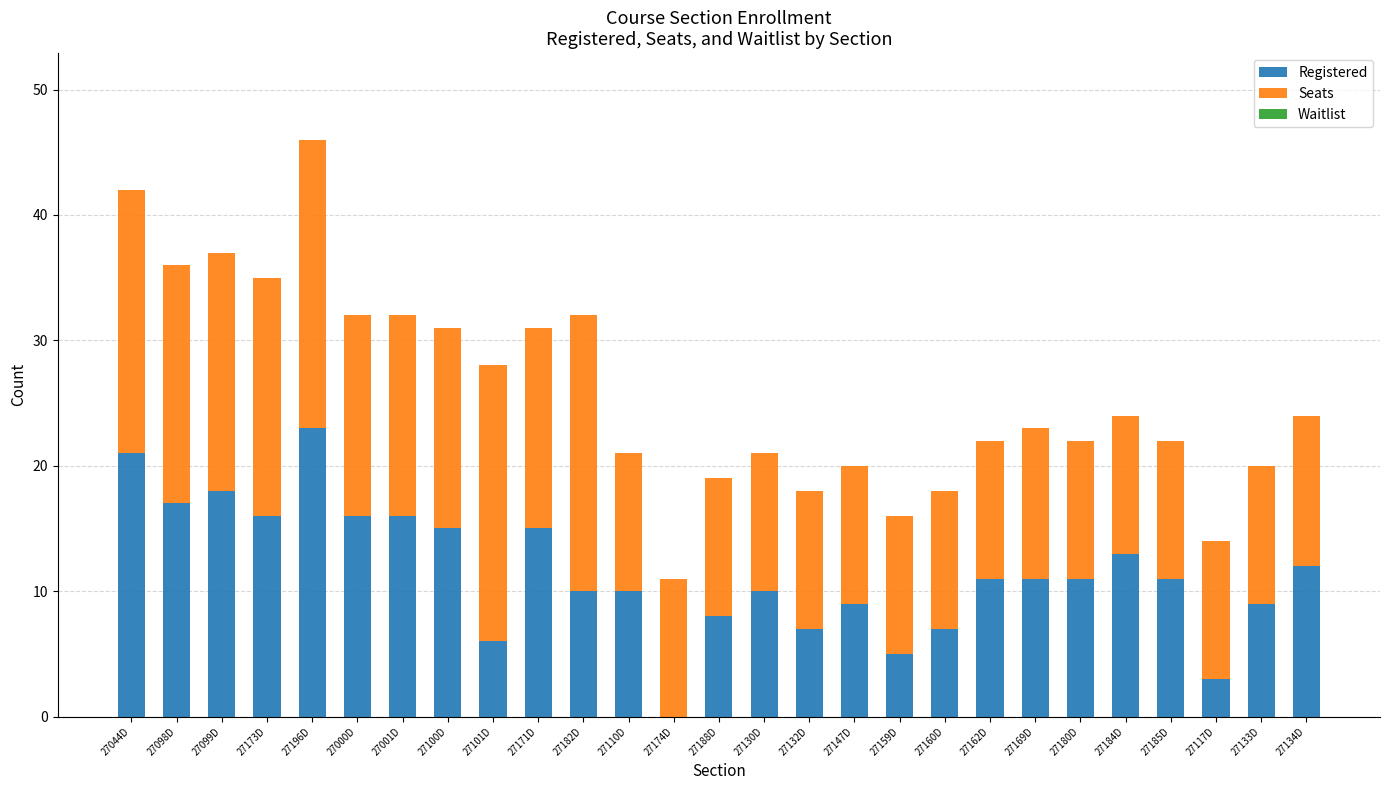

What is the highest value of the Registered series?

23